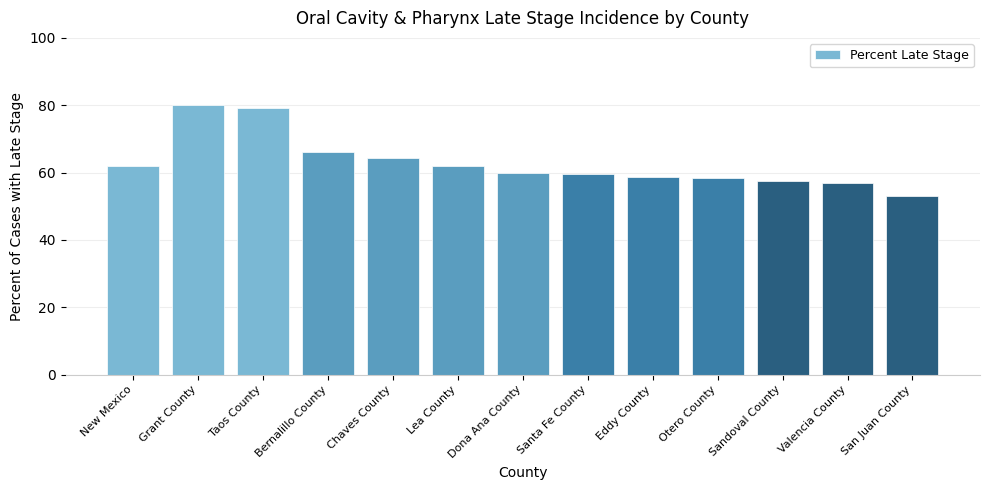

What is the minimum value shown in the chart?

53.1